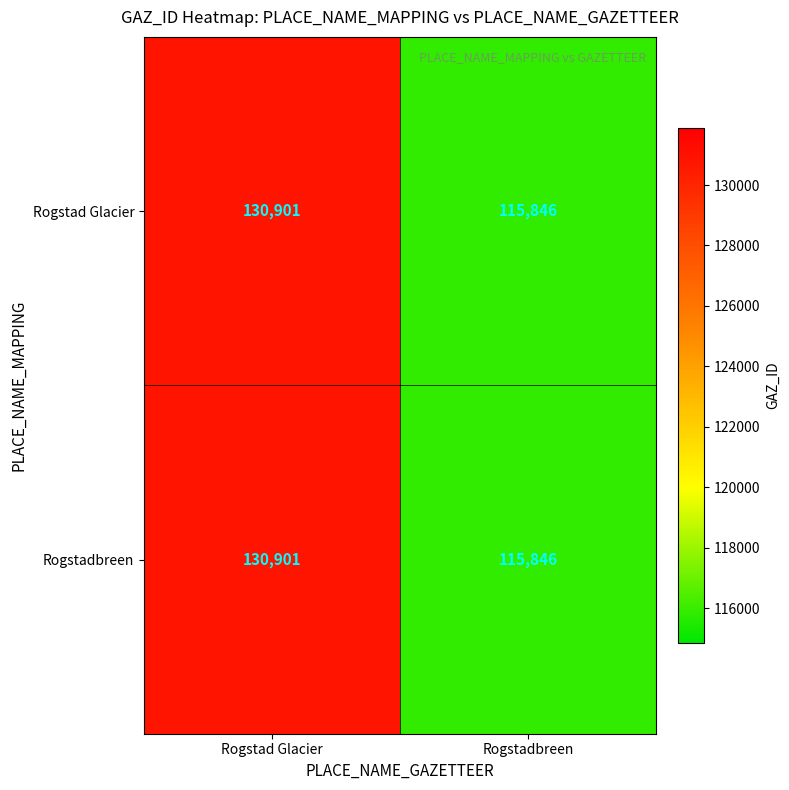

Is the value of Rogstad Glacier at Rogstad Glacier greater than the value of Rogstadbreen at Rogstadbreen?

Yes